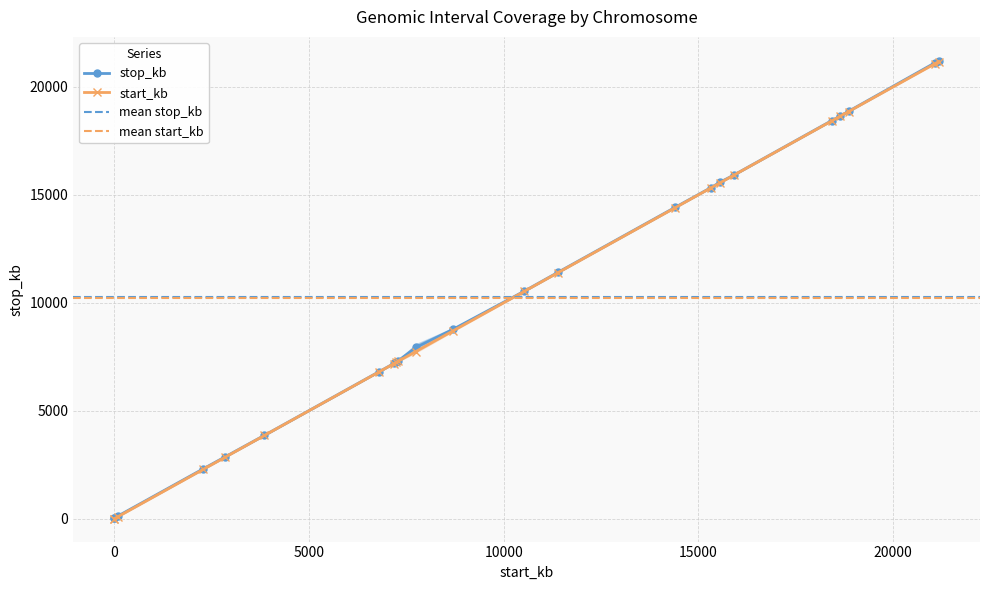

At chr_11, list the series in order from smallest to largest.

start_kb, stop_kb